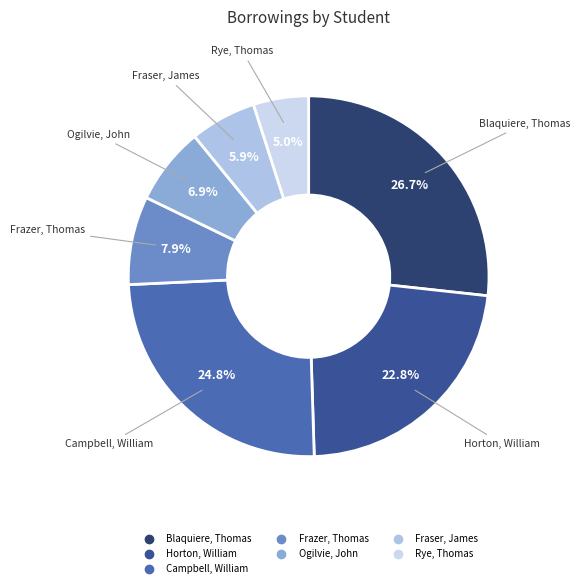

What is the ratio of the value at Frazer, Thomas to the value at Rye, Thomas?

1.6